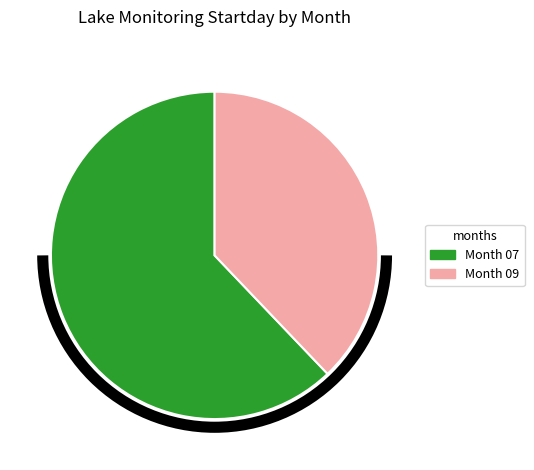

Is there a majority slice in this chart?

Yes